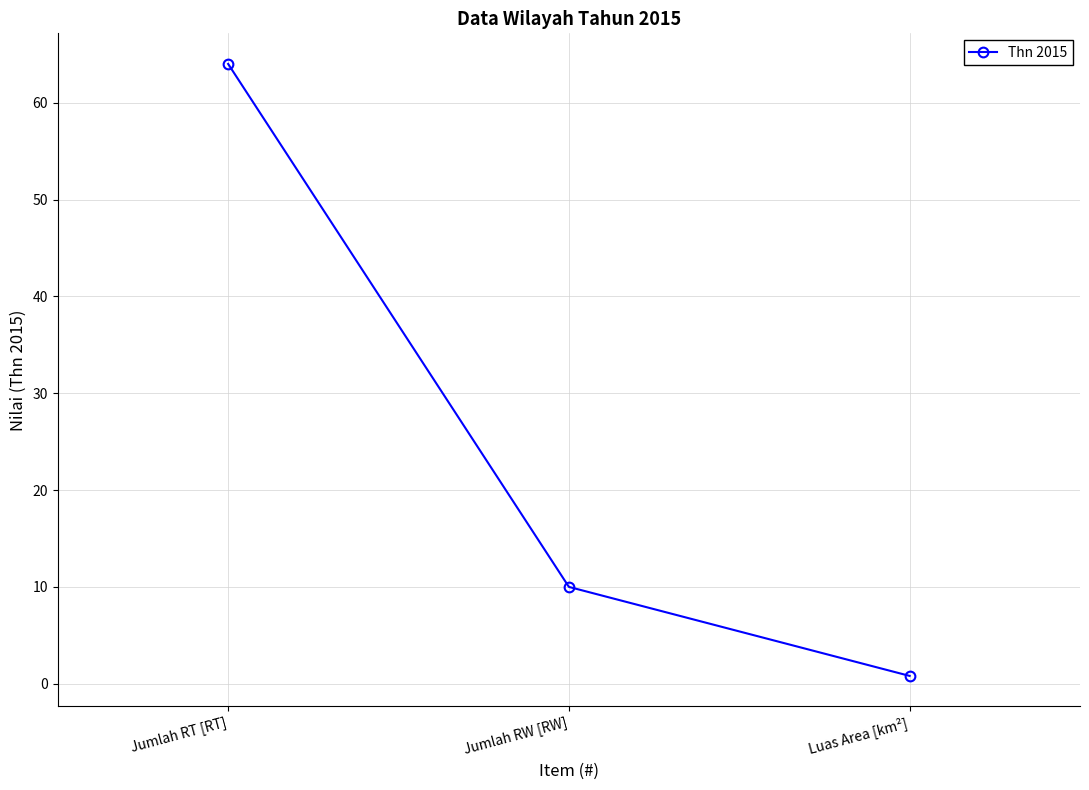

What position from the right is Jumlah RT [RT]?

3